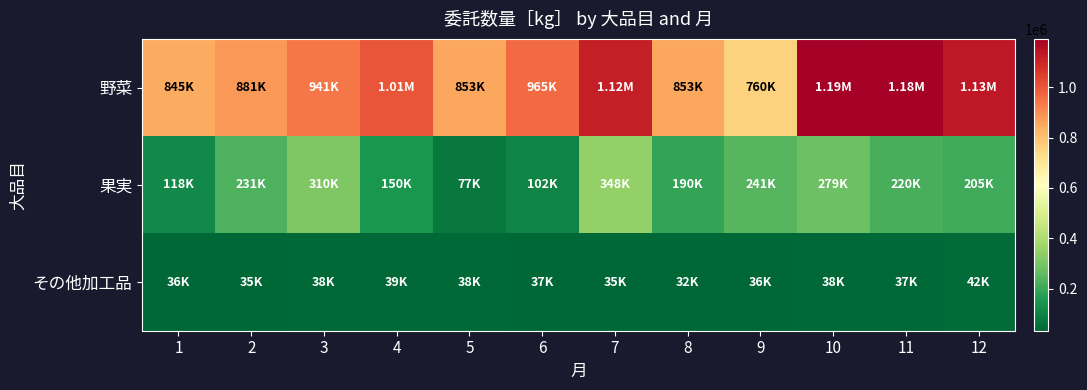

What is the maximum value shown in the chart?

1191931